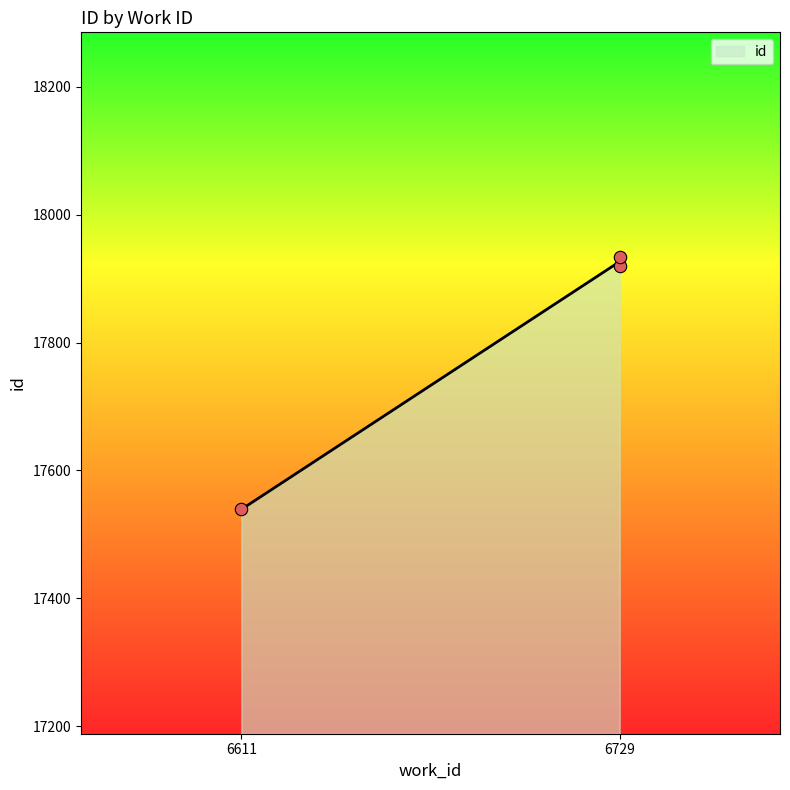

What is the change in value from 6729 to 6729?

+15